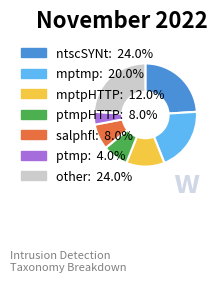

Does any single category account for the majority?

No